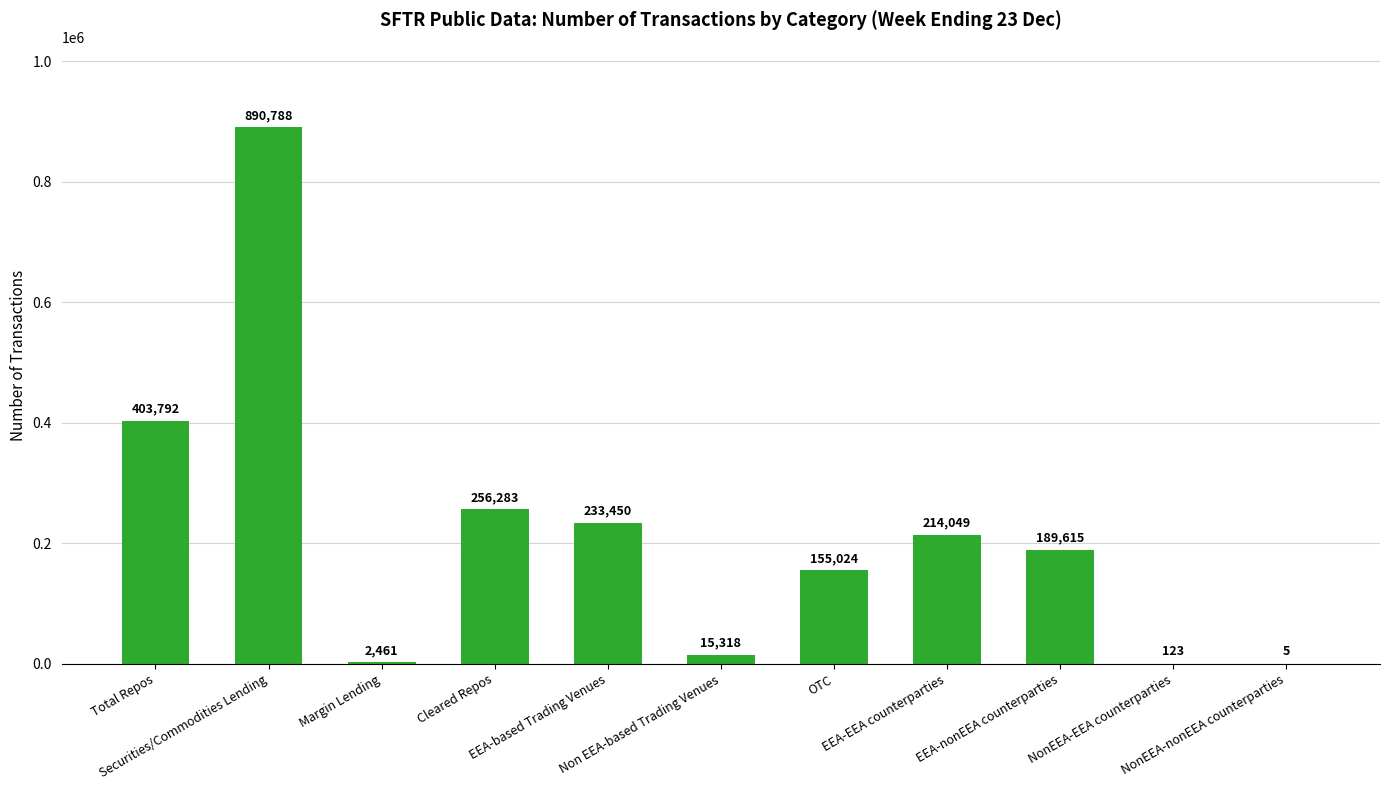

Which label corresponds to the largest value in the chart?

Securities/Commodities Lending